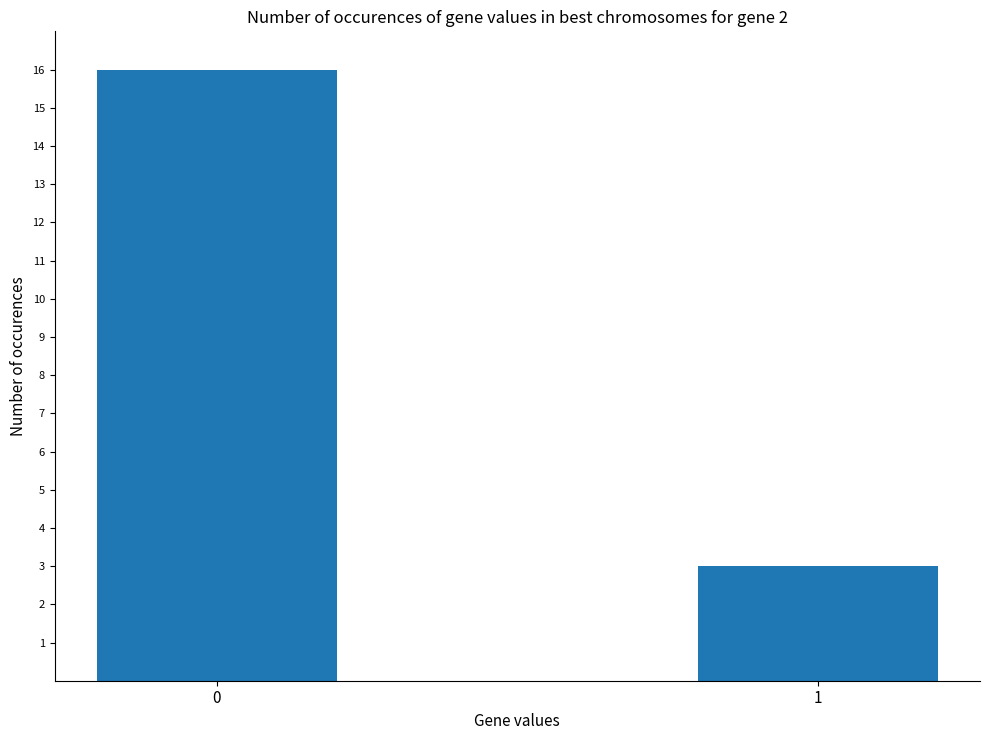

Count the number of data series in this chart.

1